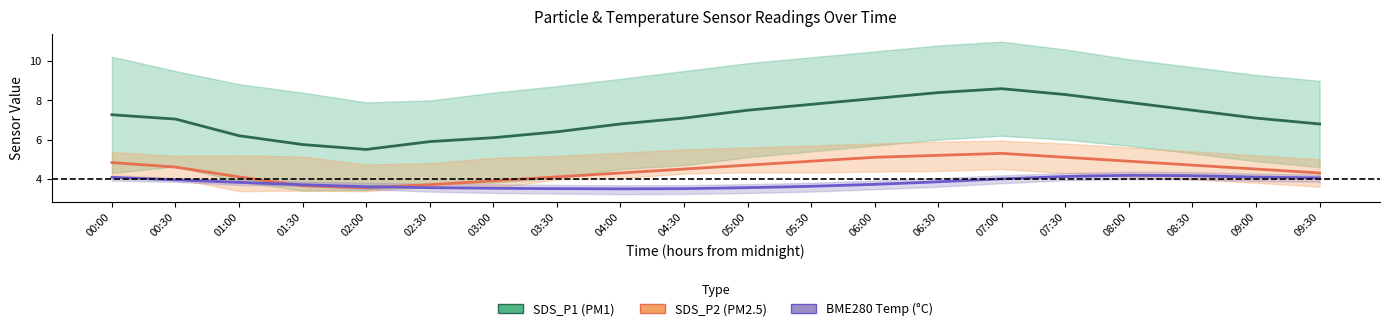

What is the average value of the BME280 Temp series?

3.8